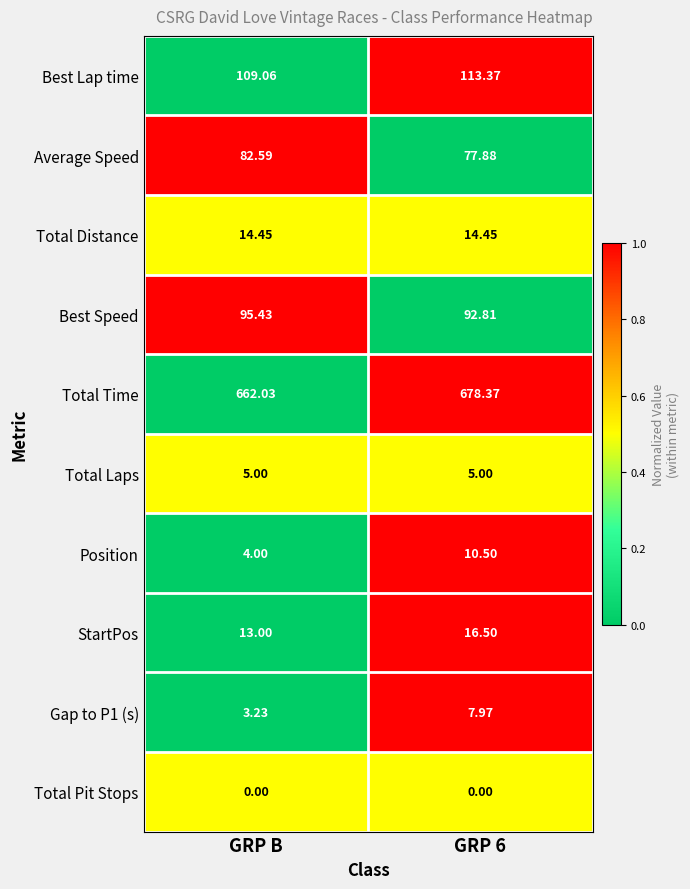

What is the spread (max minus min) of values at GRP B?

662.0